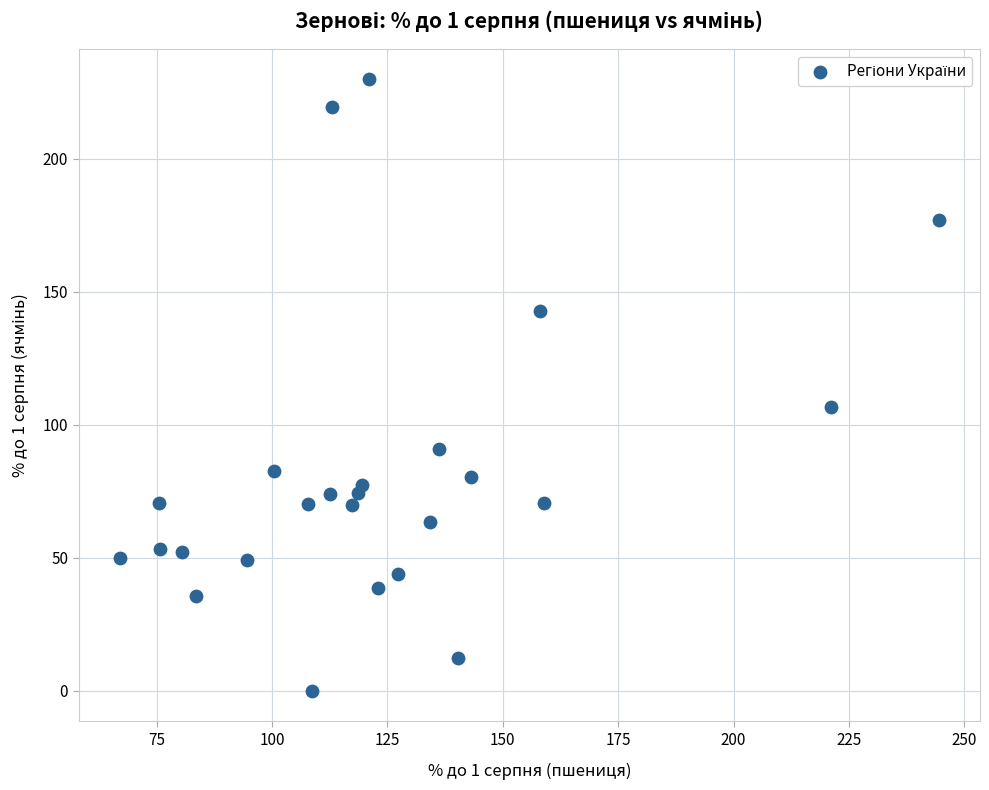

What Y value in the scatter plot is closest to 114?

106.7